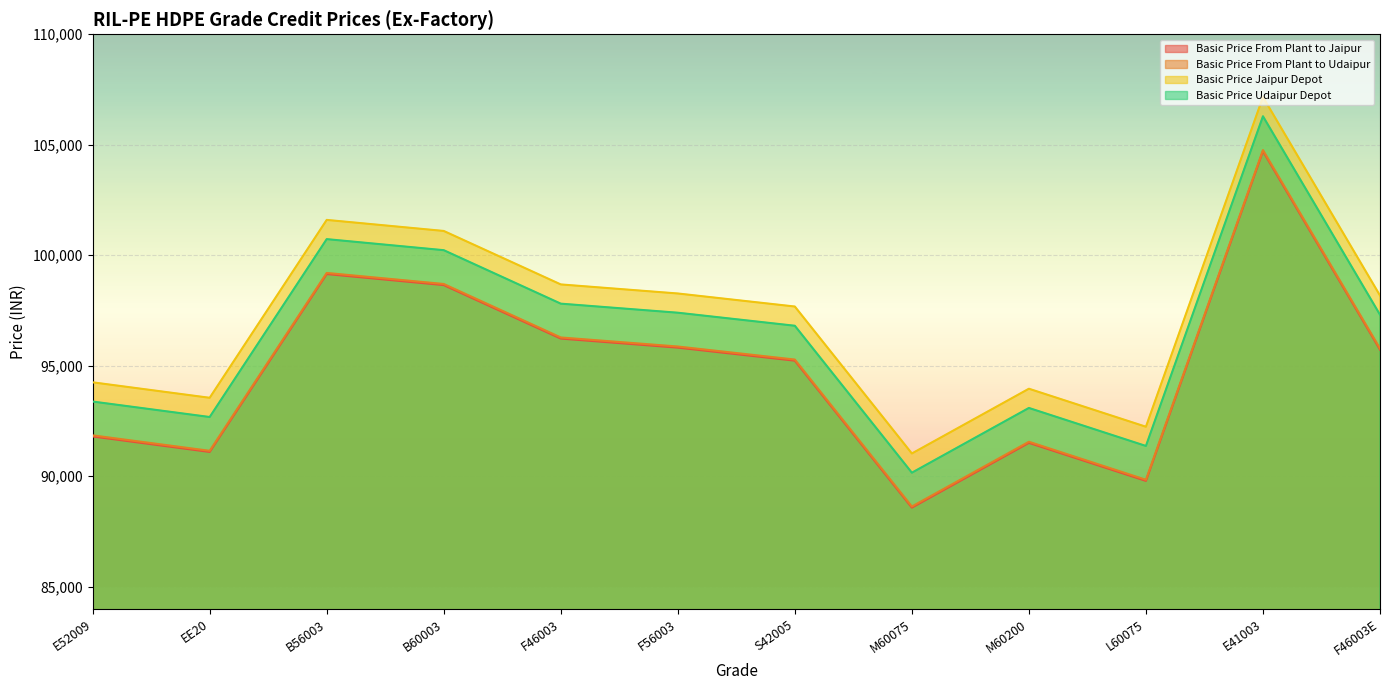

Which has a higher value, B60003 or F46003?

B60003